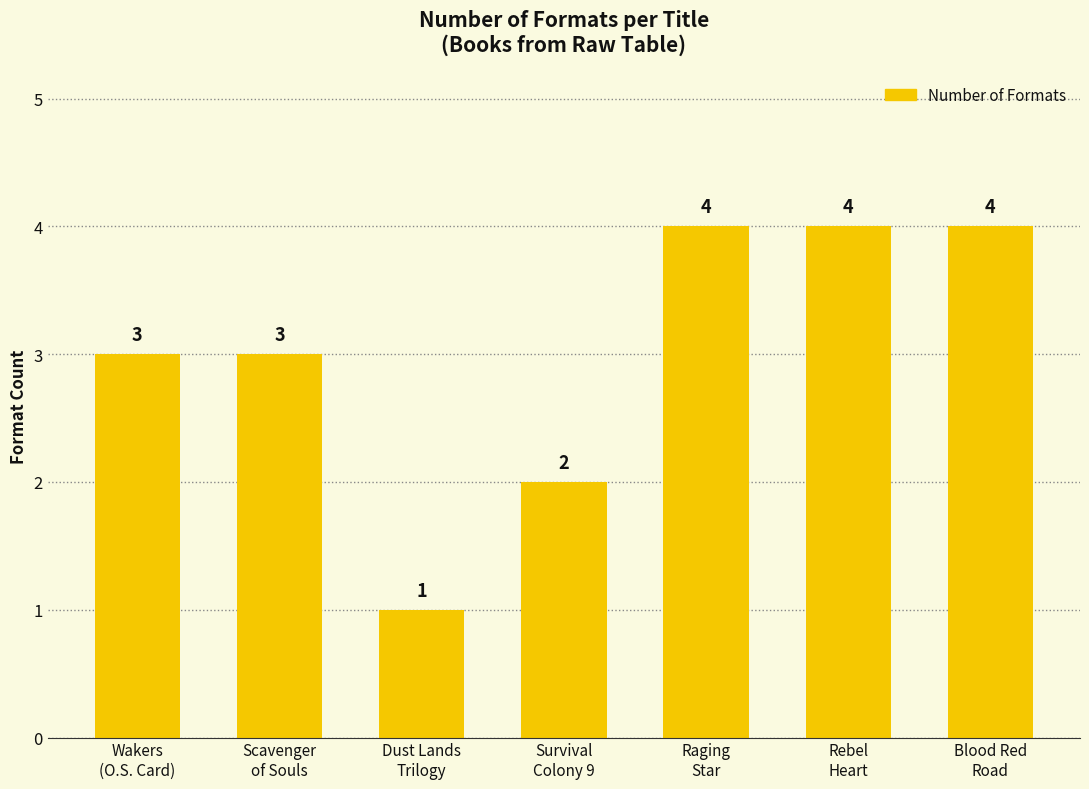

What is the greatest value displayed?

4